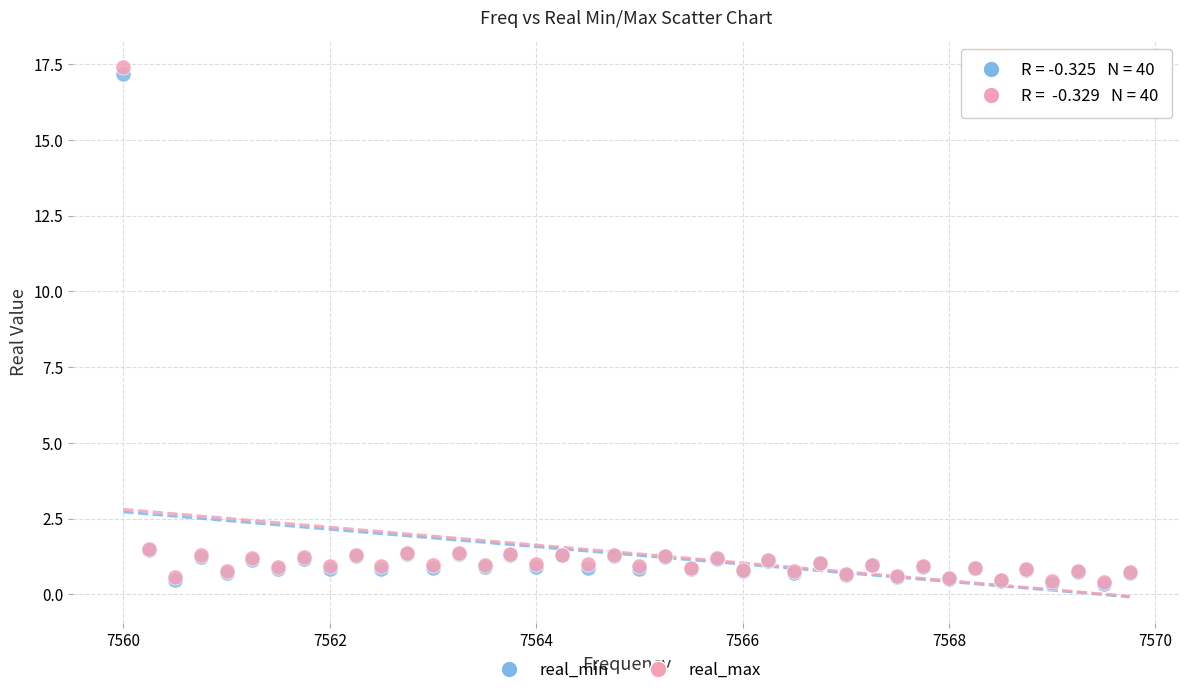

Which series contains the highest Y value?

real_max